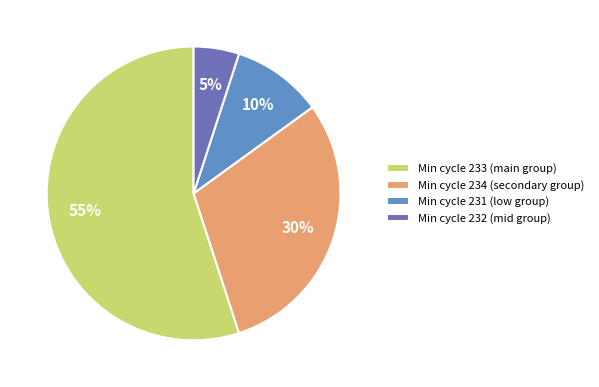

Which slice is the smallest?

Min cycle 232 (mid group)